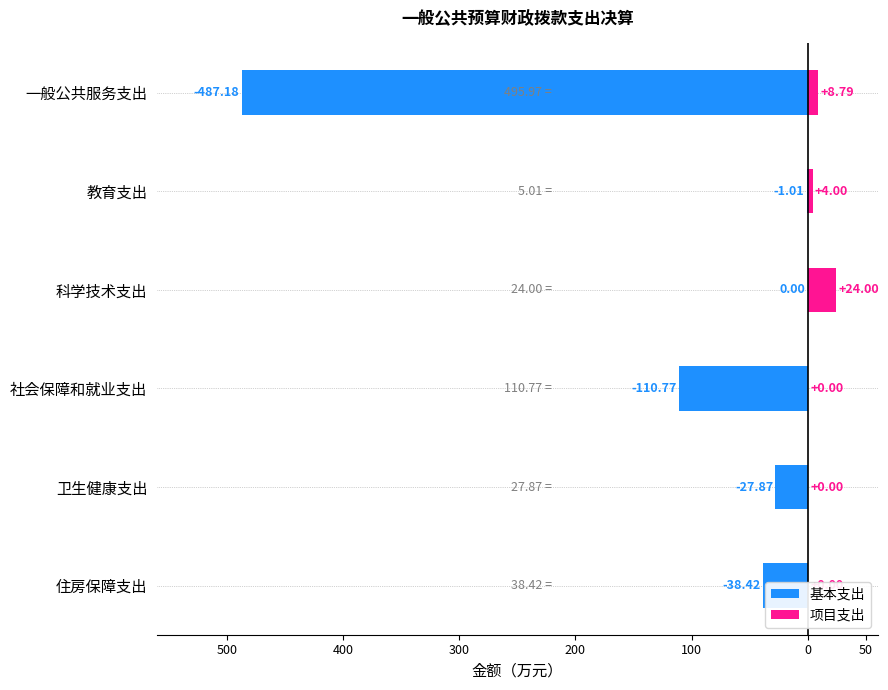

Which series changed the most between 400 and 0?

基本支出